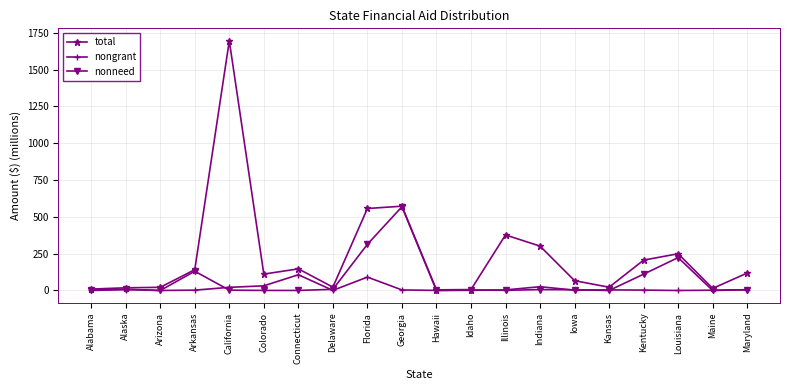

Is it true that total equals 75.4 at Connecticut?

False